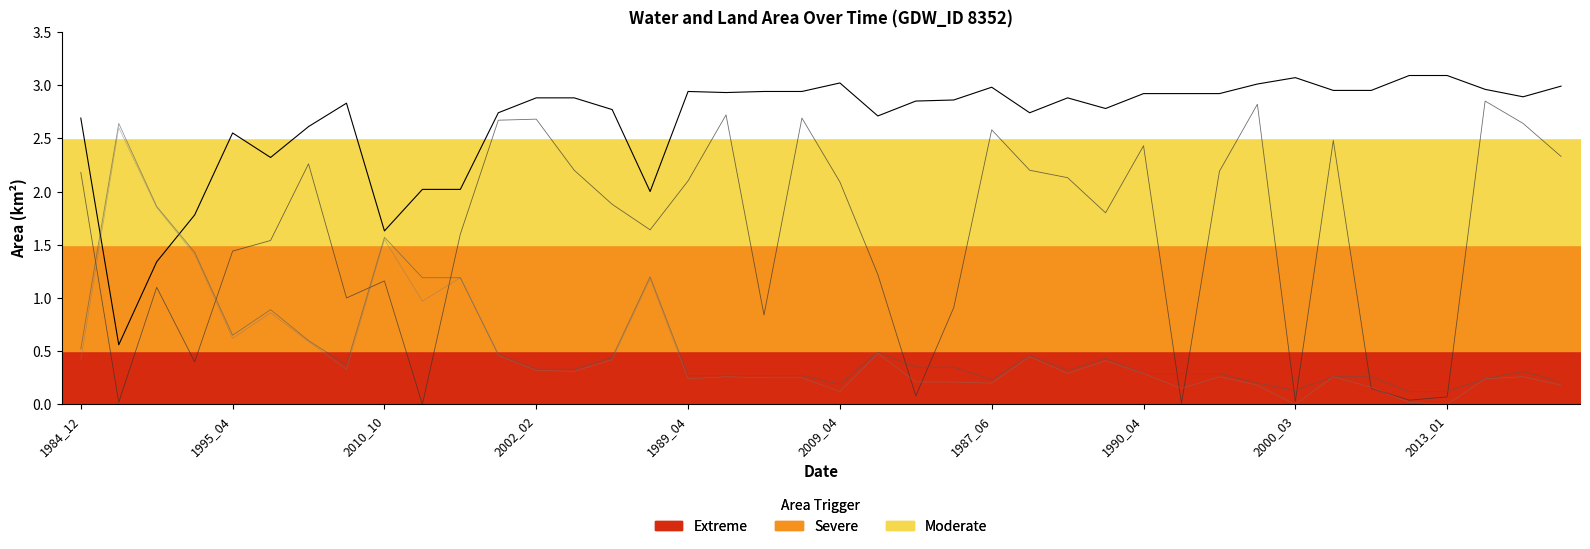

Read the waterArea (line) value at 38.

2.9